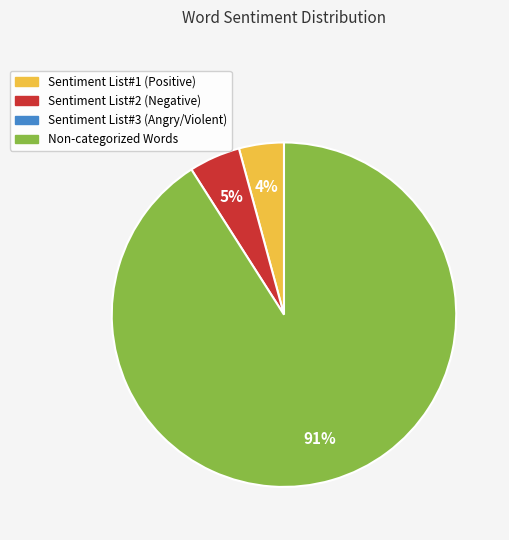

To the nearest percent, what is the difference between the largest and smallest slice percentages?

87%